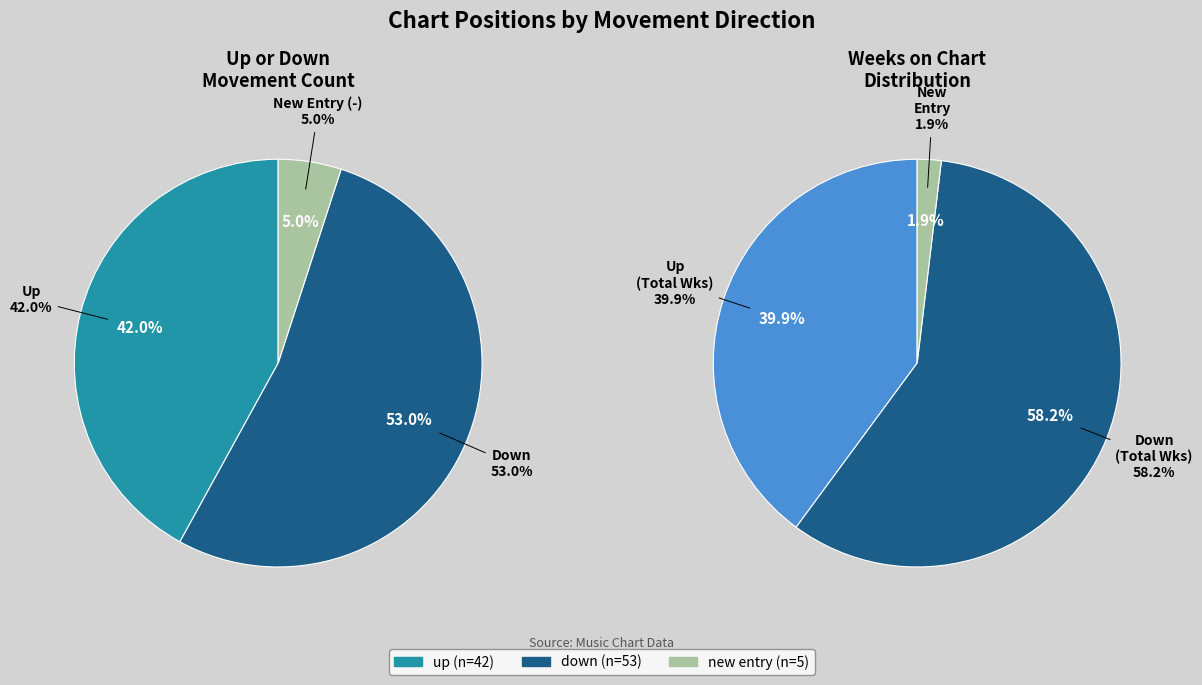

Count the number of slices in the pie.

3